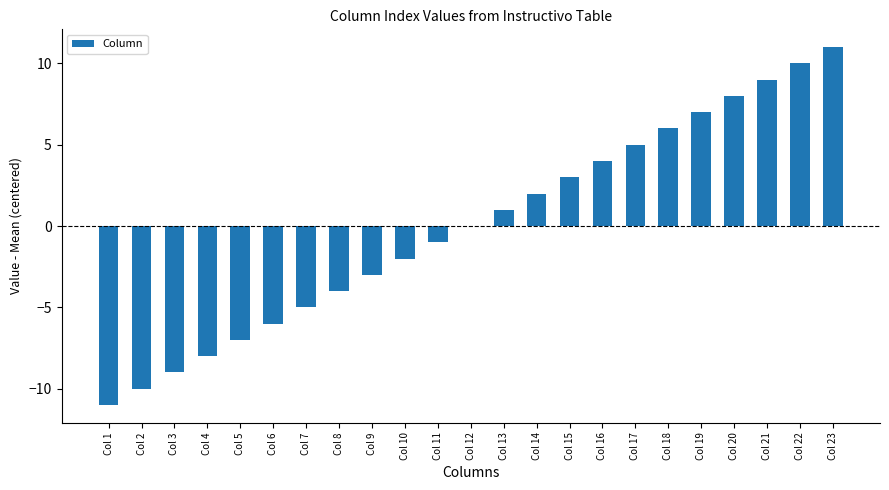

How many categories are shown in the chart?

23